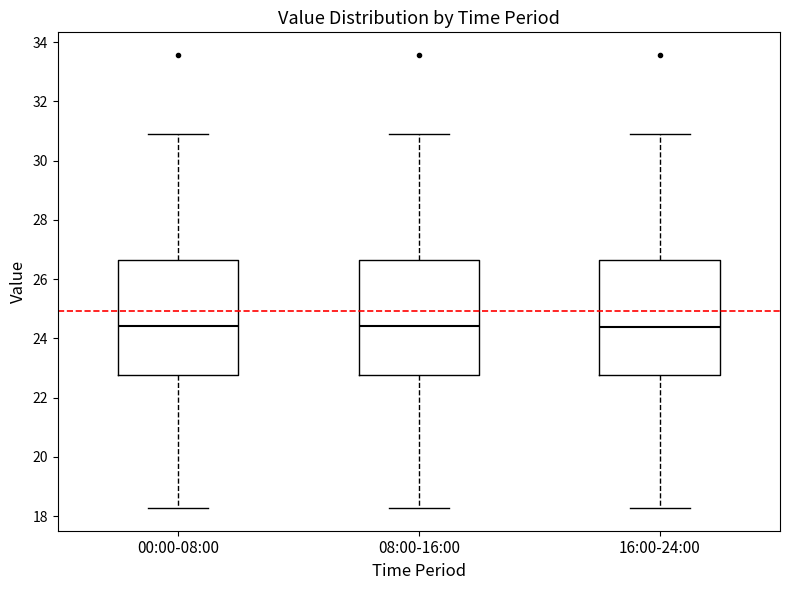

Where is the lower edge of the box for 00:00-08:00 on the y-axis? The values are not printed on the chart, so give them approximately, as read against the axis.

22.8